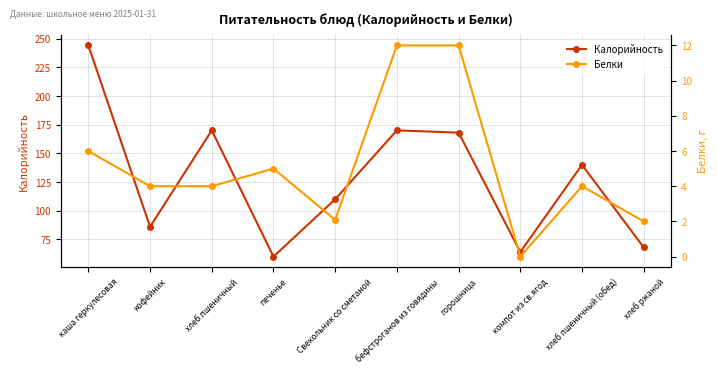

What is the difference between the highest and lowest values at бефстроганов из говядины?

158.0